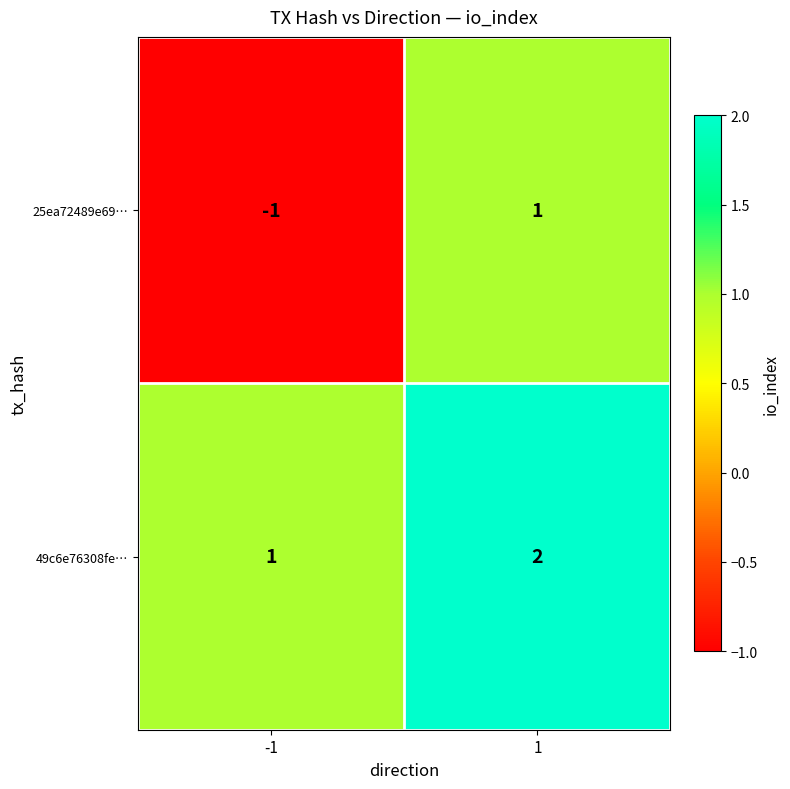

Between -1 and 1, which series saw the biggest shift?

25ea72489e69…